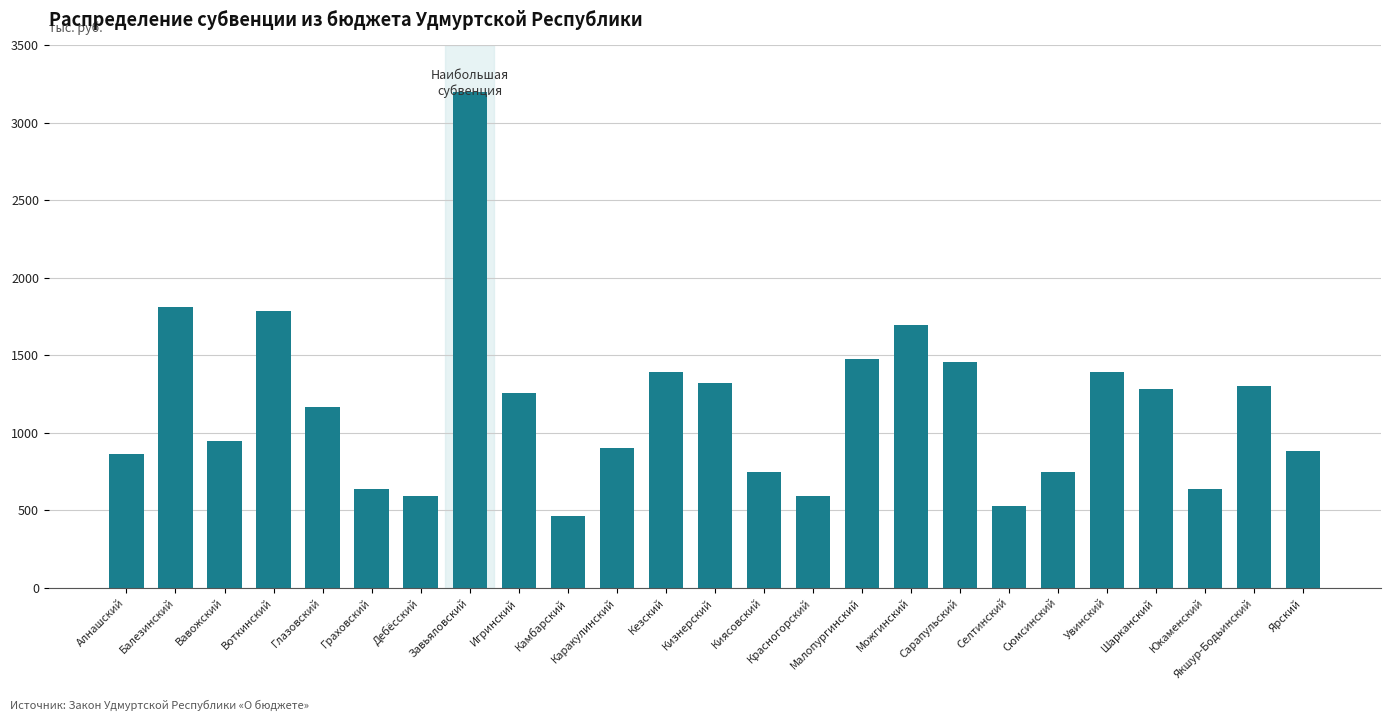

At which category does the chart reach its peak across all series?

Завьяловский